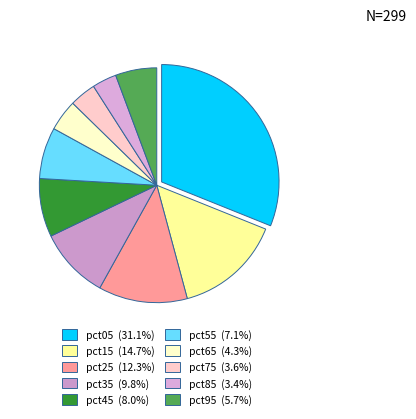

How many slices are in this pie chart?

10